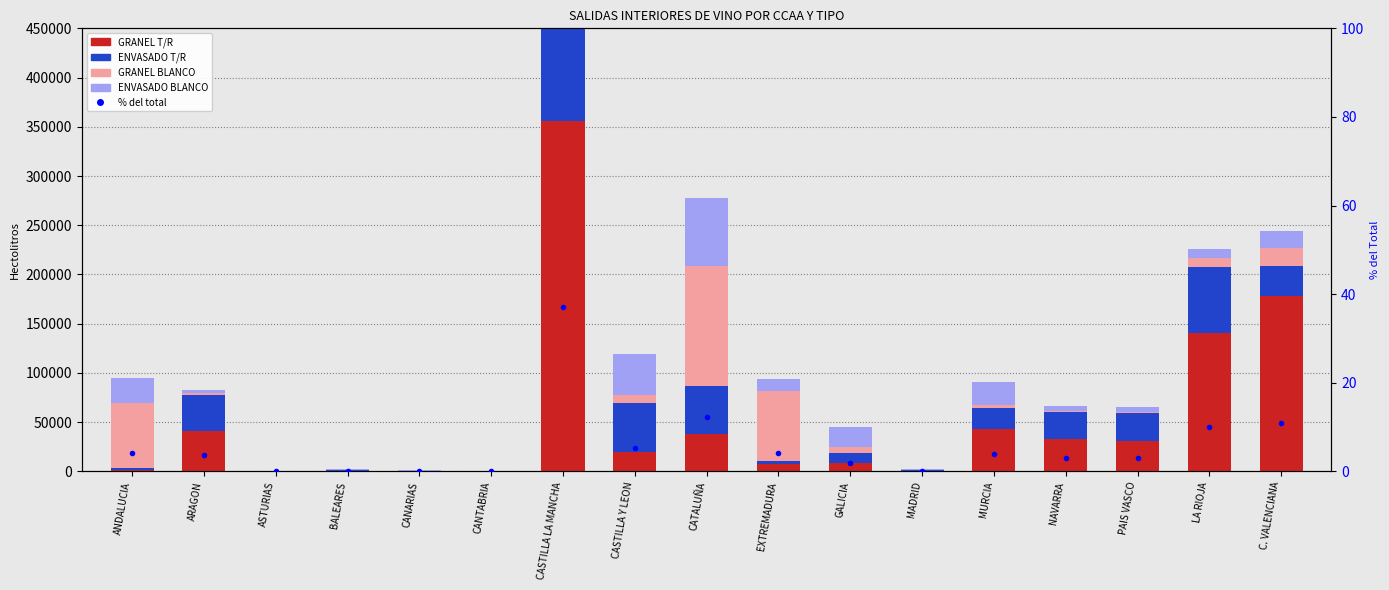

The value of GRANEL BLANCO at CANTABRIA is 38.4. True or false?

False